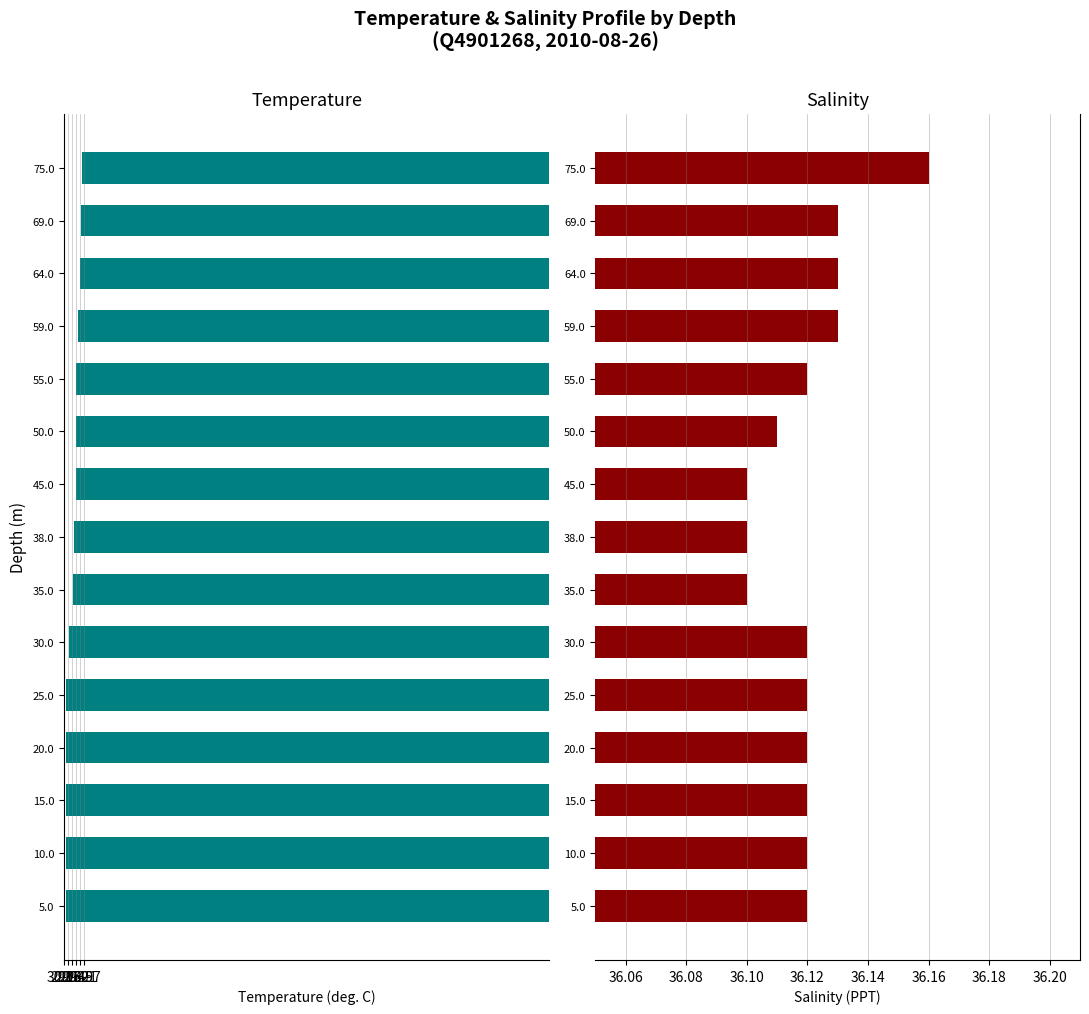

What is the maximum value for Salinity?

36.2